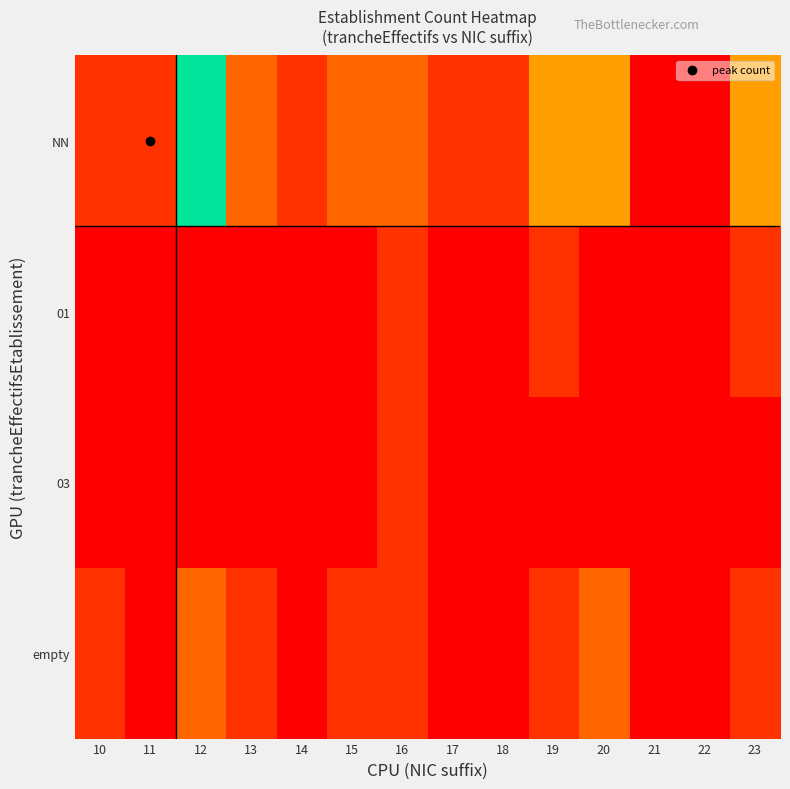

Between 10 and 13, which is larger?

13